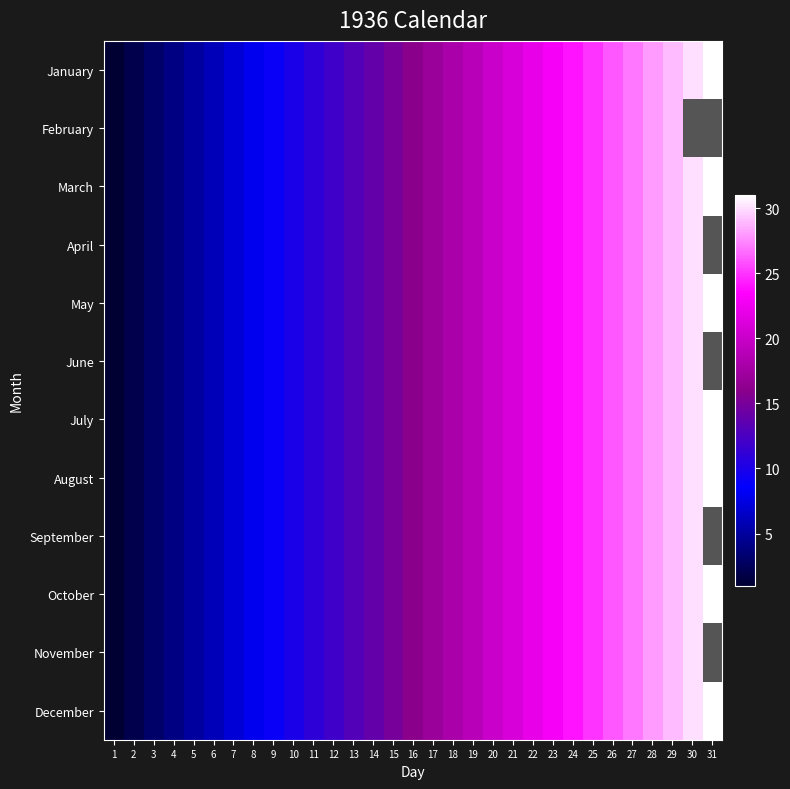

Reading left to right, extract all data points from this chart.

January: 1=1	2=2	3=3	4=4	5=5	6=6	7=7	8=8	9=9	10=10	11=11	12=12	13=13	14=14	15=15	16=16	17=17	18=18	19=19	20=20	21=21	22=22	23=23	24=24	25=25	26=26	27=27	28=28	29=29	30=30	31=31
February: 1=1	2=2	3=3	4=4	5=5	6=6	7=7	8=8	9=9	10=10	11=11	12=12	13=13	14=14	15=15	16=16	17=17	18=18	19=19	20=20	21=21	22=22	23=23	24=24	25=25	26=26	27=27	28=28	29=29	30=0	31=0
March: 1=1	2=2	3=3	4=4	5=5	6=6	7=7	8=8	9=9	10=10	11=11	12=12	13=13	14=14	15=15	16=16	17=17	18=18	19=19	20=20	21=21	22=22	23=23	24=24	25=25	26=26	27=27	28=28	29=29	30=30	31=31
April: 1=1	2=2	3=3	4=4	5=5	6=6	7=7	8=8	9=9	10=10	11=11	12=12	13=13	14=14	15=15	16=16	17=17	18=18	19=19	20=20	21=21	22=22	23=23	24=24	25=25	26=26	27=27	28=28	29=29	30=30	31=0
May: 1=1	2=2	3=3	4=4	5=5	6=6	7=7	8=8	9=9	10=10	11=11	12=12	13=13	14=14	15=15	16=16	17=17	18=18	19=19	20=20	21=21	22=22	23=23	24=24	25=25	26=26	27=27	28=28	29=29	30=30	31=31
June: 1=1	2=2	3=3	4=4	5=5	6=6	7=7	8=8	9=9	10=10	11=11	12=12	13=13	14=14	15=15	16=16	17=17	18=18	19=19	20=20	21=21	22=22	23=23	24=24	25=25	26=26	27=27	28=28	29=29	30=30	31=0
July: 1=1	2=2	3=3	4=4	5=5	6=6	7=7	8=8	9=9	10=10	11=11	12=12	13=13	14=14	15=15	16=16	17=17	18=18	19=19	20=20	21=21	22=22	23=23	24=24	25=25	26=26	27=27	28=28	29=29	30=30	31=31
August: 1=1	2=2	3=3	4=4	5=5	6=6	7=7	8=8	9=9	10=10	11=11	12=12	13=13	14=14	15=15	16=16	17=17	18=18	19=19	20=20	21=21	22=22	23=23	24=24	25=25	26=26	27=27	28=28	29=29	30=30	31=31
September: 1=1	2=2	3=3	4=4	5=5	6=6	7=7	8=8	9=9	10=10	11=11	12=12	13=13	14=14	15=15	16=16	17=17	18=18	19=19	20=20	21=21	22=22	23=23	24=24	25=25	26=26	27=27	28=28	29=29	30=30	31=0
October: 1=1	2=2	3=3	4=4	5=5	6=6	7=7	8=8	9=9	10=10	11=11	12=12	13=13	14=14	15=15	16=16	17=17	18=18	19=19	20=20	21=21	22=22	23=23	24=24	25=25	26=26	27=27	28=28	29=29	30=30	31=31
November: 1=1	2=2	3=3	4=4	5=5	6=6	7=7	8=8	9=9	10=10	11=11	12=12	13=13	14=14	15=15	16=16	17=17	18=18	19=19	20=20	21=21	22=22	23=23	24=24	25=25	26=26	27=27	28=28	29=29	30=30	31=0
December: 1=1	2=2	3=3	4=4	5=5	6=6	7=7	8=8	9=9	10=10	11=11	12=12	13=13	14=14	15=15	16=16	17=17	18=18	19=19	20=20	21=21	22=22	23=23	24=24	25=25	26=26	27=27	28=28	29=29	30=30	31=31